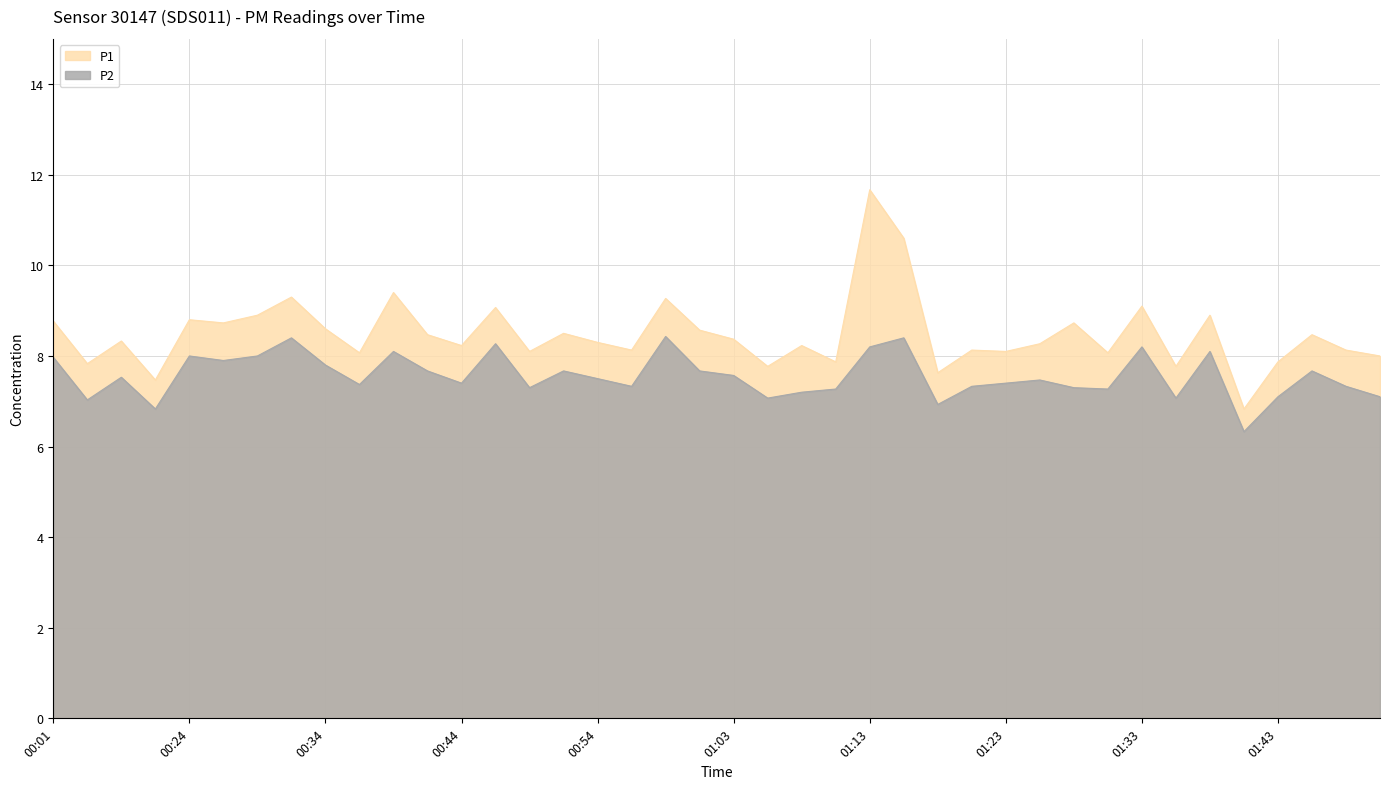

Which has a higher value, 01:28 or 00:01?

00:01